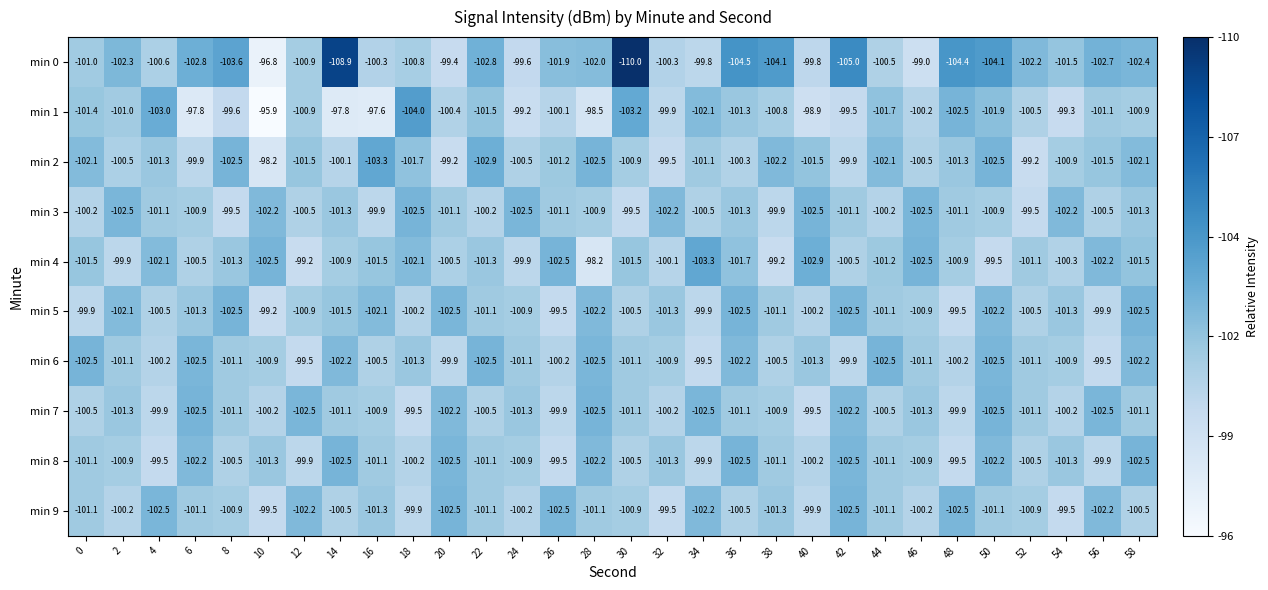

The min 1 series shows -68.8 at 50. True or false?

False